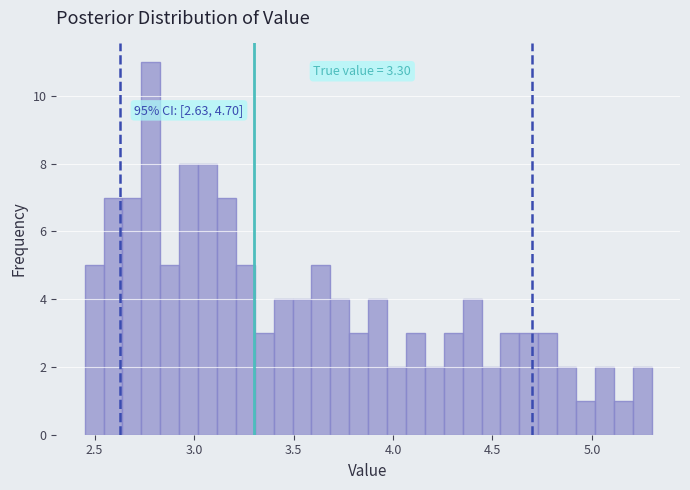

Around what value on the x-axis is the tallest bar? Give the approximate position of its centre, as read against the axis.

2.80